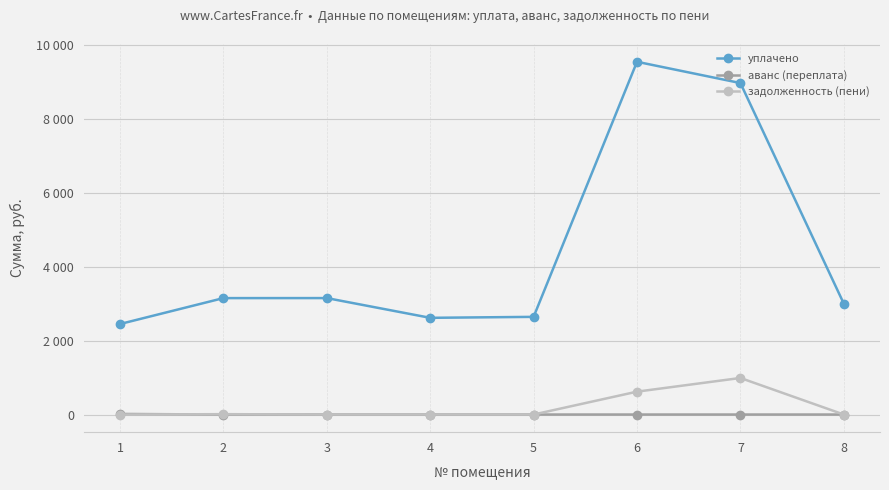

What are all the series names shown in the legend?

уплачено, аванс (переплата), задолженность (пени)